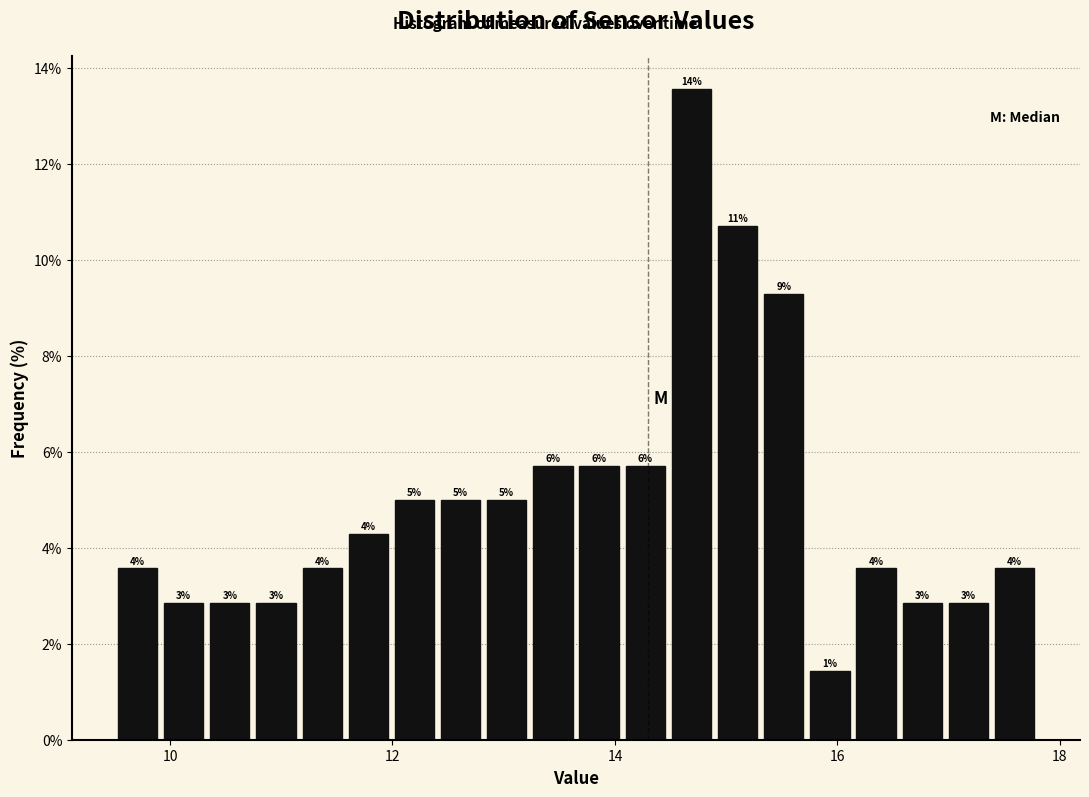

Around what value on the x-axis is the tallest bar? Give the approximate position of its centre, as read against the axis.

14.6